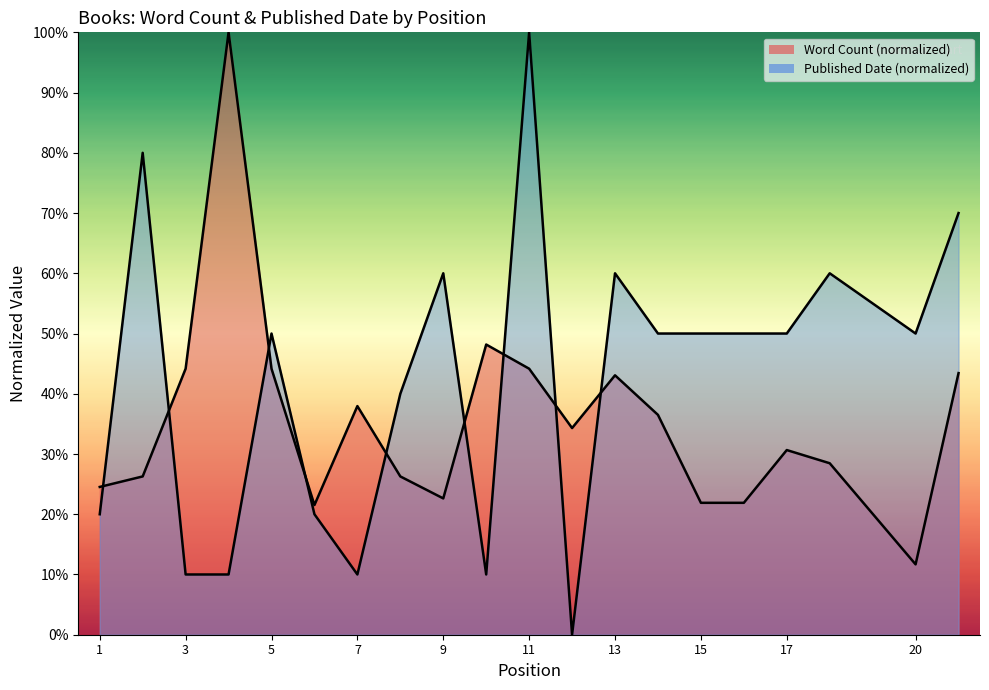

The value of Word Count at 16 is 0.2. True or false?

True